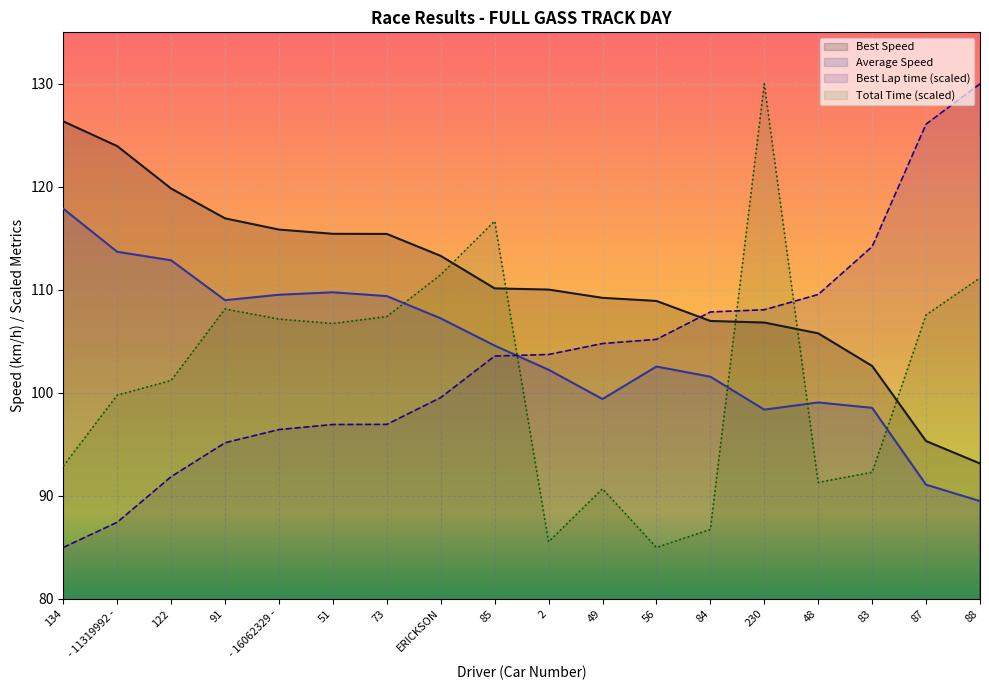

Reading left to right, list all the values displayed in this chart.

Total Time: 134=92.9	- 11319992 -=99.8	122=101.2	91=108.1	- 16062329 -=107.2	51=106.7	73=107.4	ERICKSON=111.5	85=116.7	2=85.6	49=90.7	56=85.0	84=86.7	230=130.0	48=91.3	83=92.3	87=107.6	88=111.2
Best Lap time: 134=85.0	- 11319992 -=87.4	122=91.9	91=95.2	- 16062329 -=96.4	51=96.9	73=96.9	ERICKSON=99.5	85=103.6	2=103.7	49=104.8	56=105.2	84=107.9	230=108.1	48=109.6	83=114.2	87=126.1	88=130.0
Best Speed: 134=126.4	- 11319992 -=124.0	122=119.8	91=116.9	- 16062329 -=115.9	51=115.4	73=115.4	ERICKSON=113.3	85=110.1	2=110.0	49=109.2	56=108.9	84=107.0	230=106.8	48=105.8	83=102.6	87=95.3	88=93.2
Average Speed: 134=117.9	- 11319992 -=113.7	122=112.9	91=109.0	- 16062329 -=109.5	51=109.8	73=109.4	ERICKSON=107.2	85=104.6	2=102.2	49=99.4	56=102.6	84=101.6	230=98.4	48=99.1	83=98.6	87=91.1	88=89.5